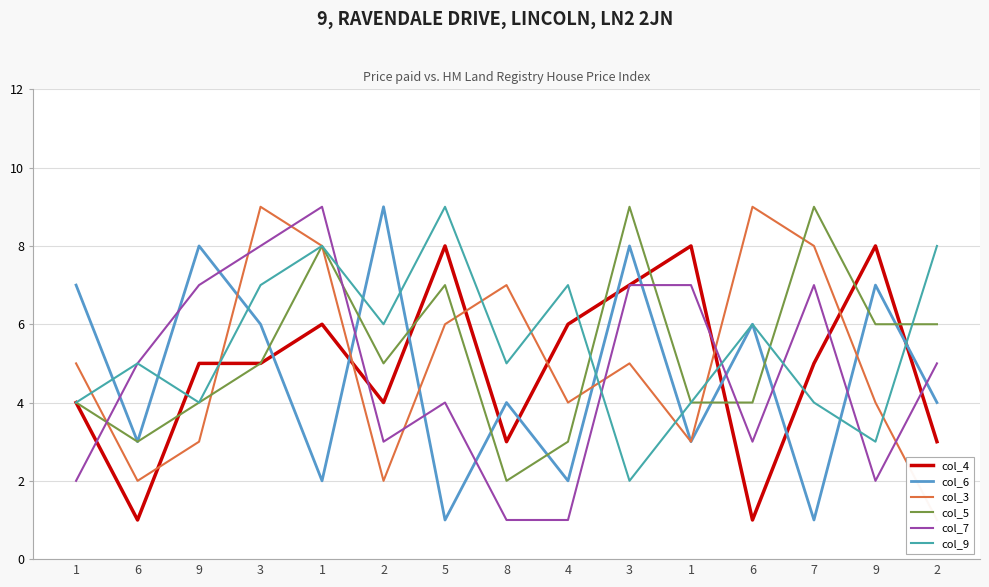

Reading left to right, extract all data points from this chart.

col_4: 4	1	5	5	6	4	8	3	6	7	8	1	5	8	3
col_6: 7	3	8	6	2	9	1	4	2	8	3	6	1	7	4
col_3: 5	2	3	9	8	2	6	7	4	5	3	9	8	4	1
col_5: 4	3	4	5	8	5	7	2	3	9	4	4	9	6	6
col_7: 2	5	7	8	9	3	4	1	1	7	7	3	7	2	5
col_9: 4	5	4	7	8	6	9	5	7	2	4	6	4	3	8